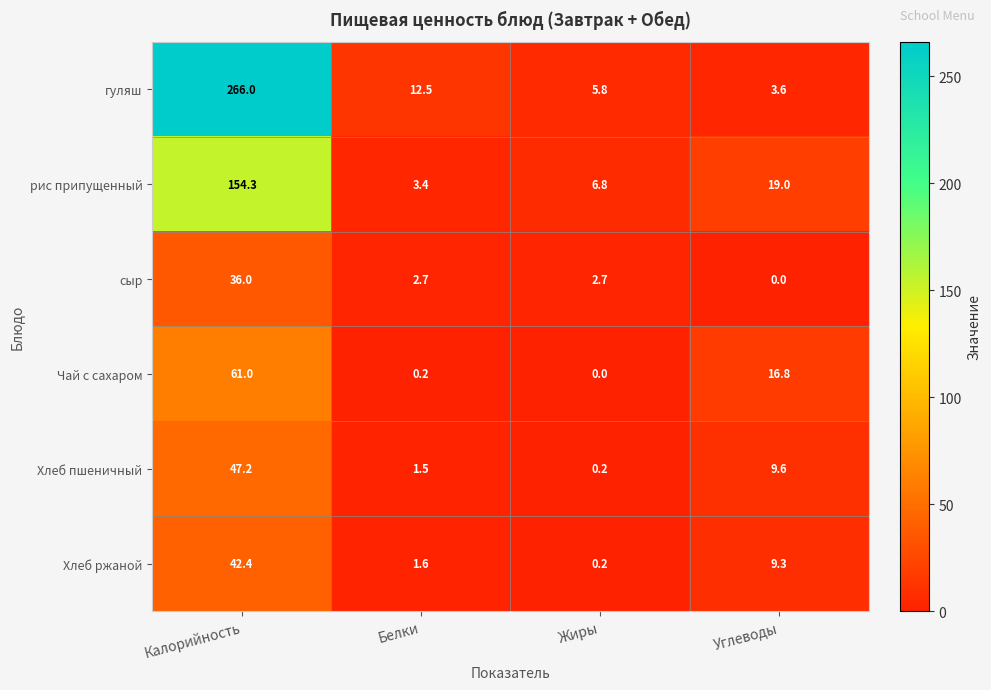

Rank the categories by рис припущенный value from highest to lowest.

Калорийность, Углеводы, Жиры, Белки